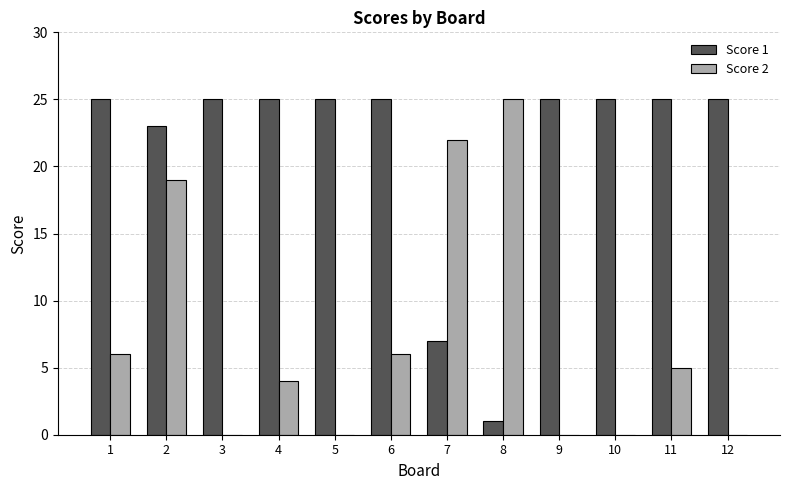

What is the sum of all Score 2 values?

87